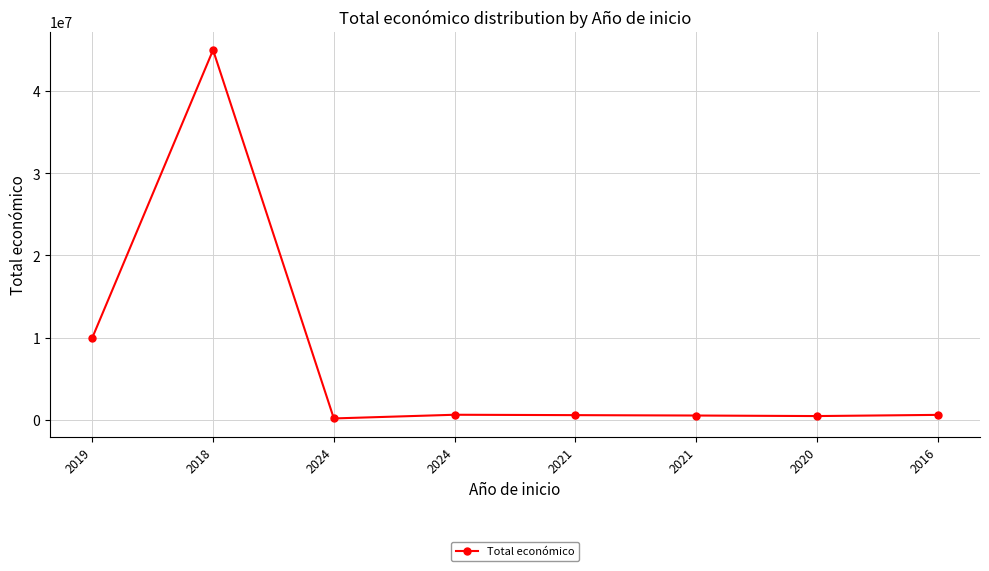

Read the value at 2016.

583523